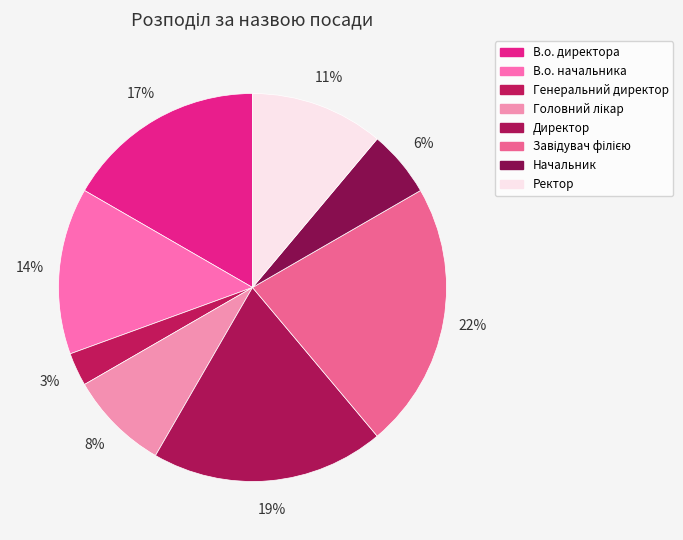

Count the number of slices in the pie.

8